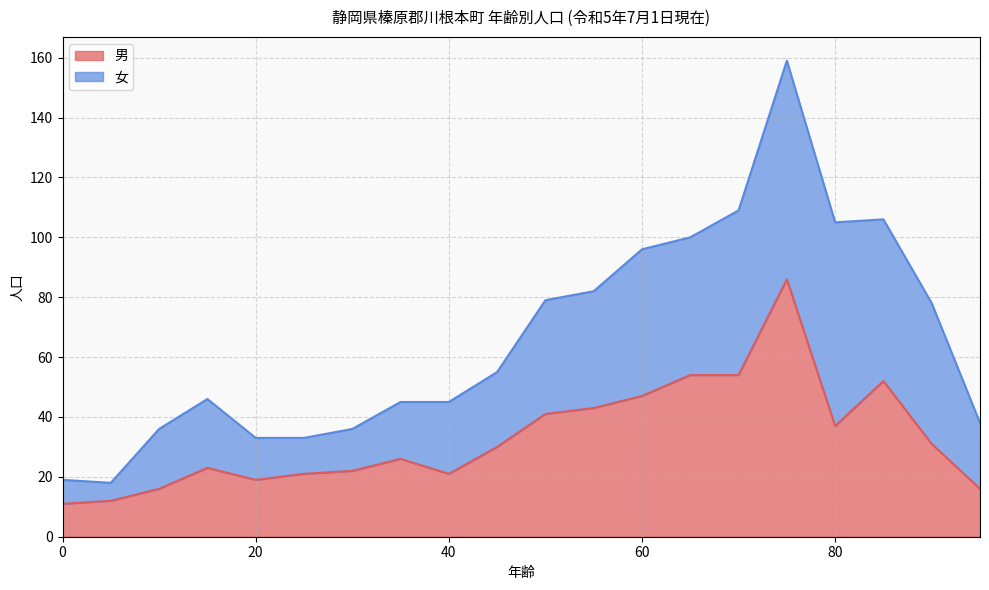

At which label is the value closest to 48?

60